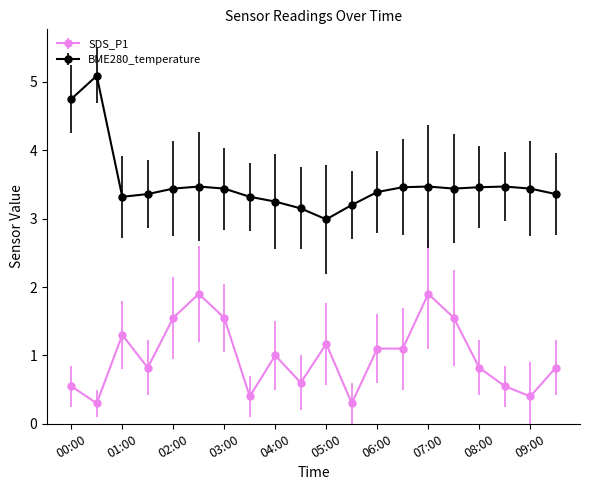

What is the value of the BME280_temperature point at the 7th from the left?

3.4